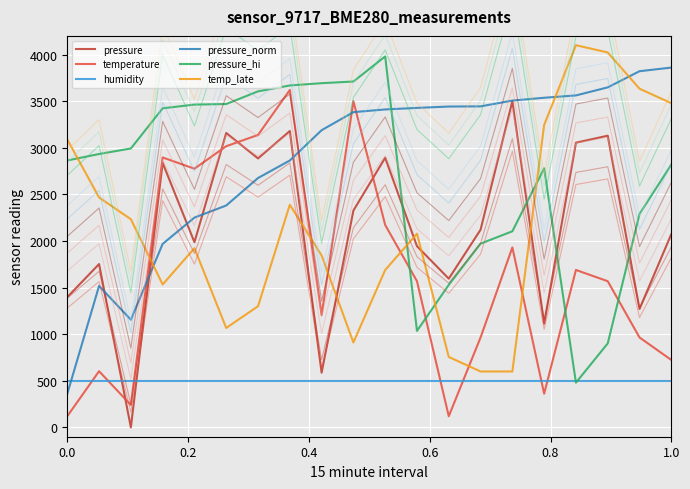

What is the average value of the pressure series?

2140.2